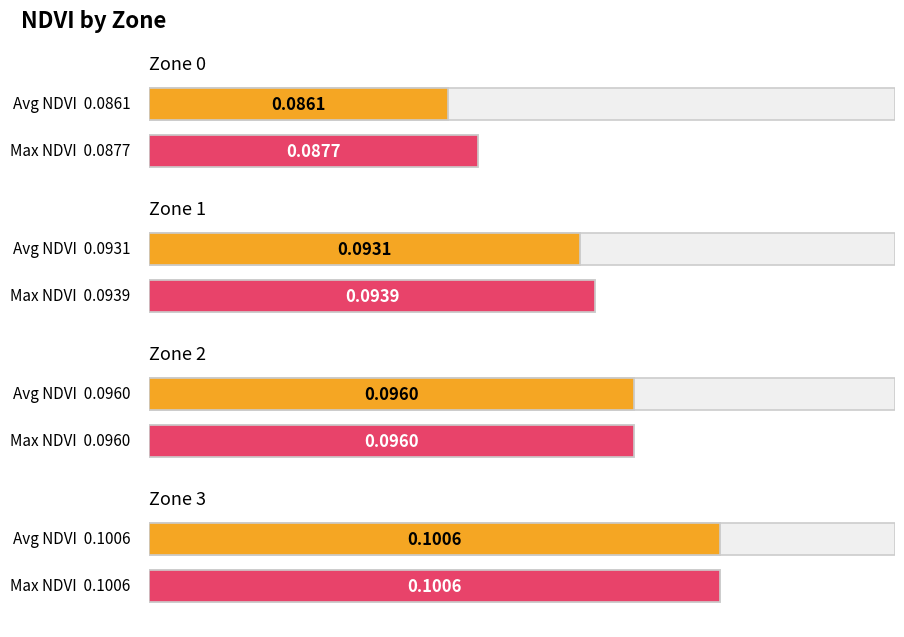

What is the total value across all series at Zone 3?

0.2